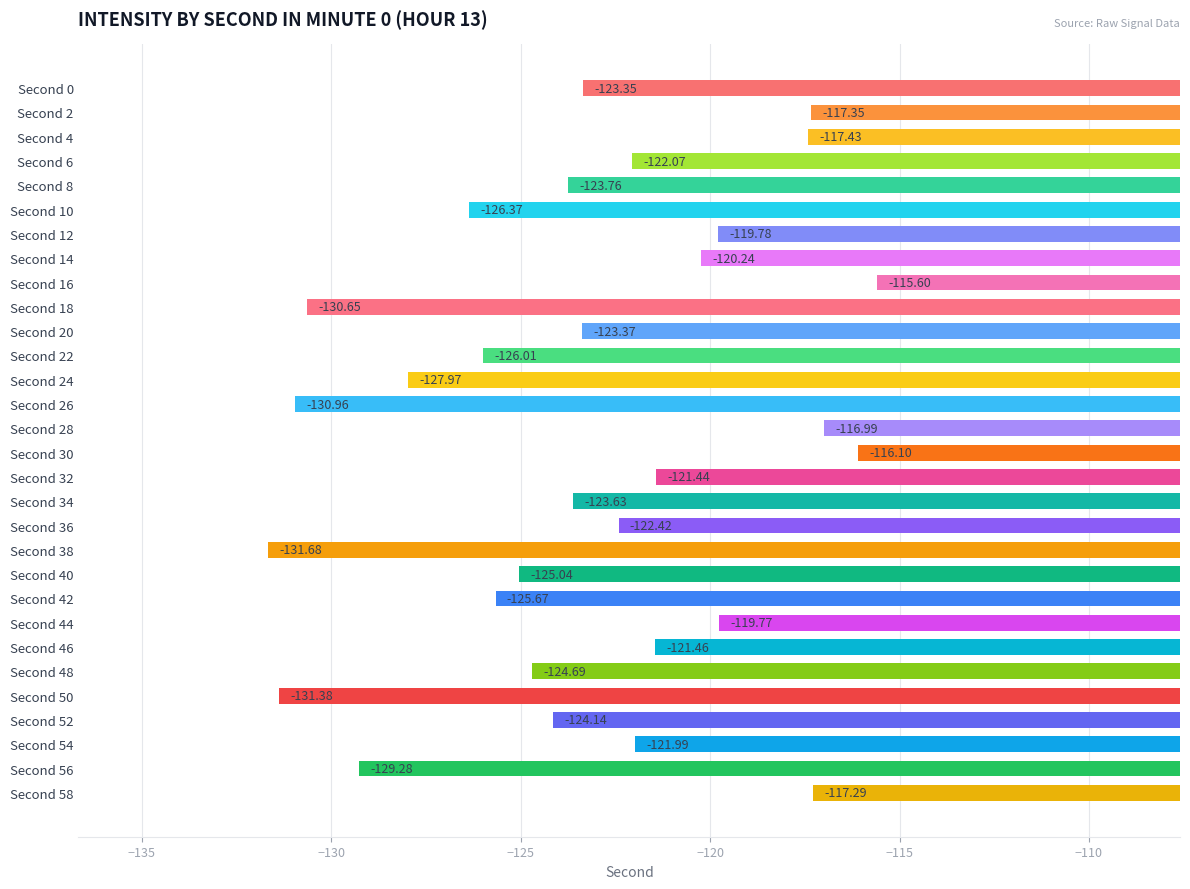

How many values are below -123?

16